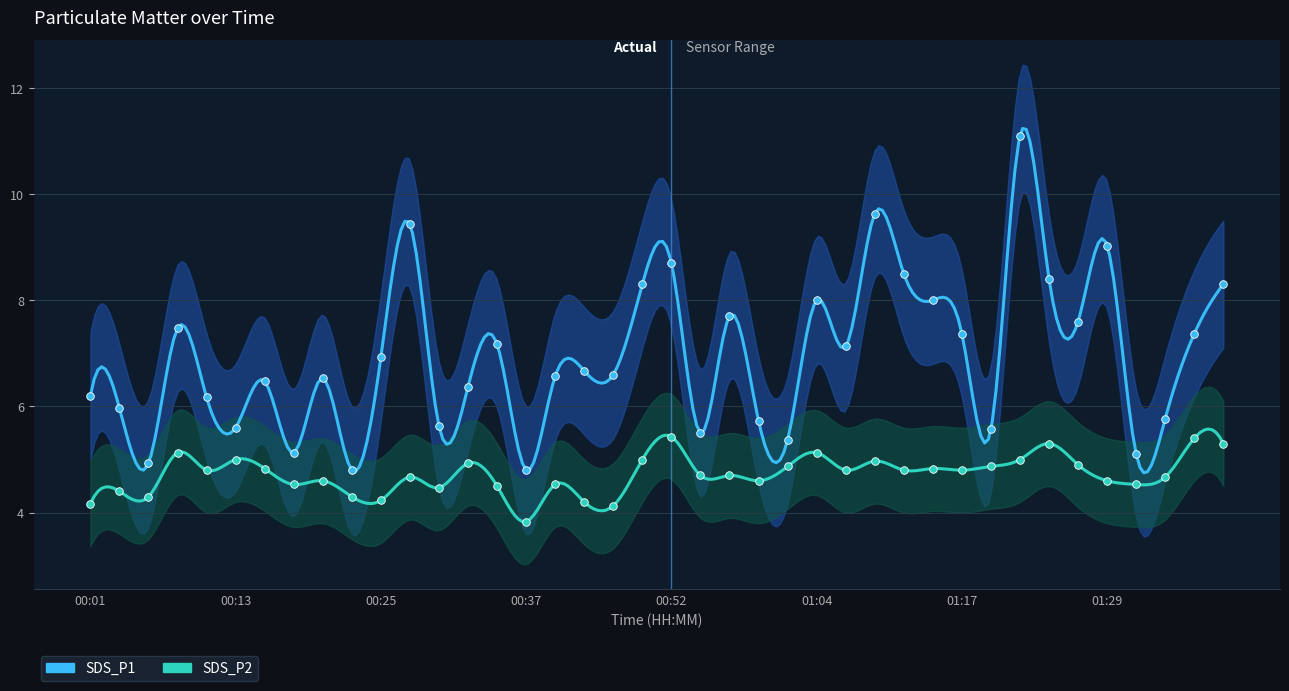

Which series has the widest spread of Y values?

SDS_P1